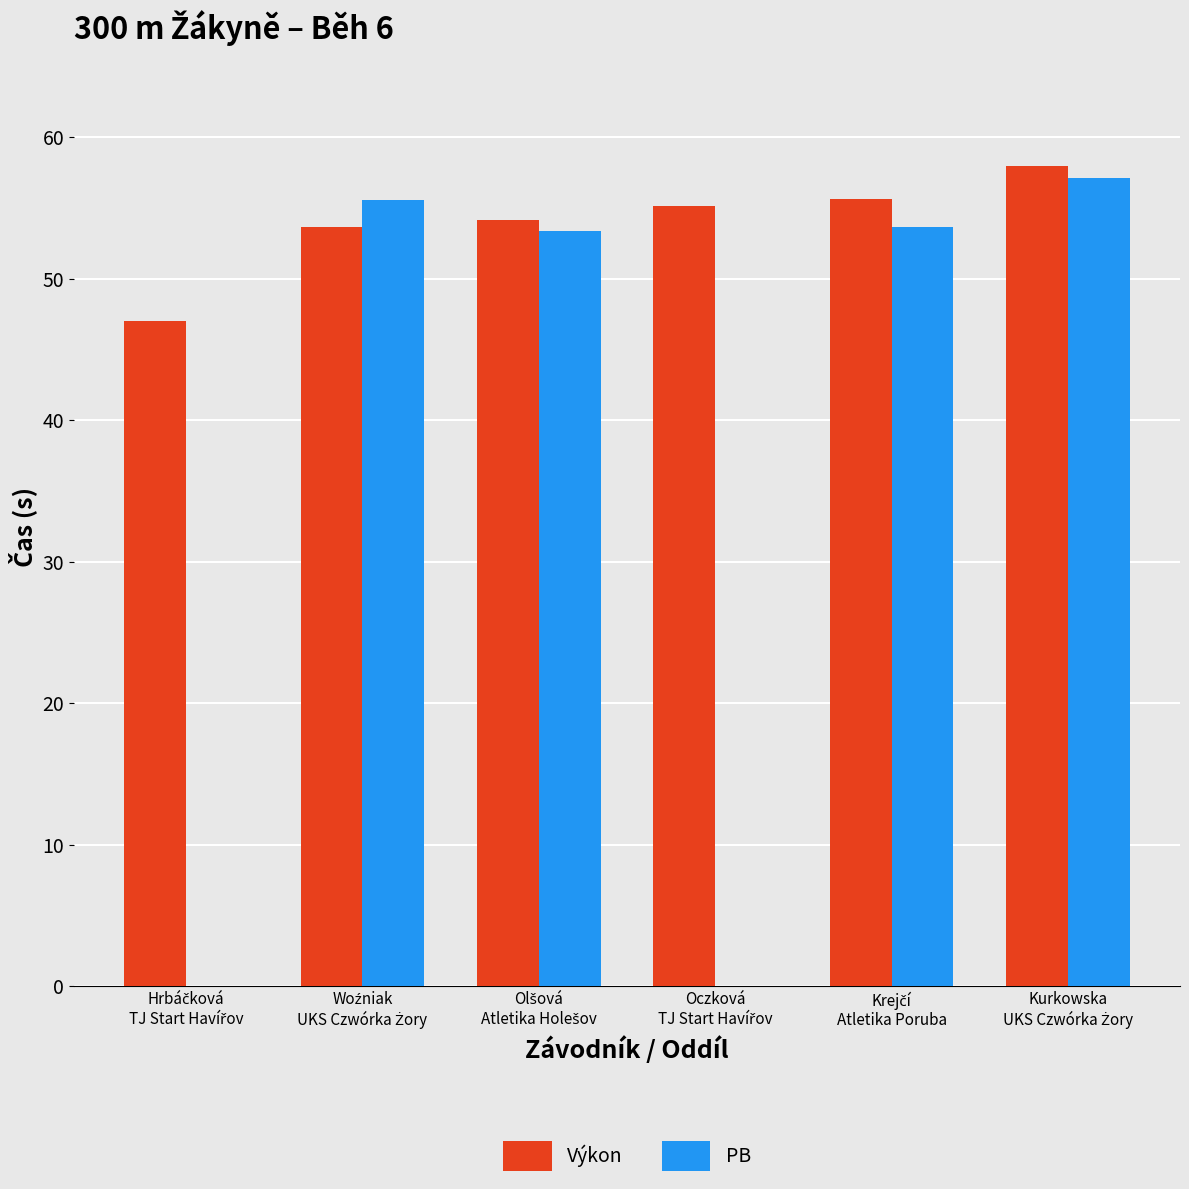

What is the greatest value displayed?

58.0